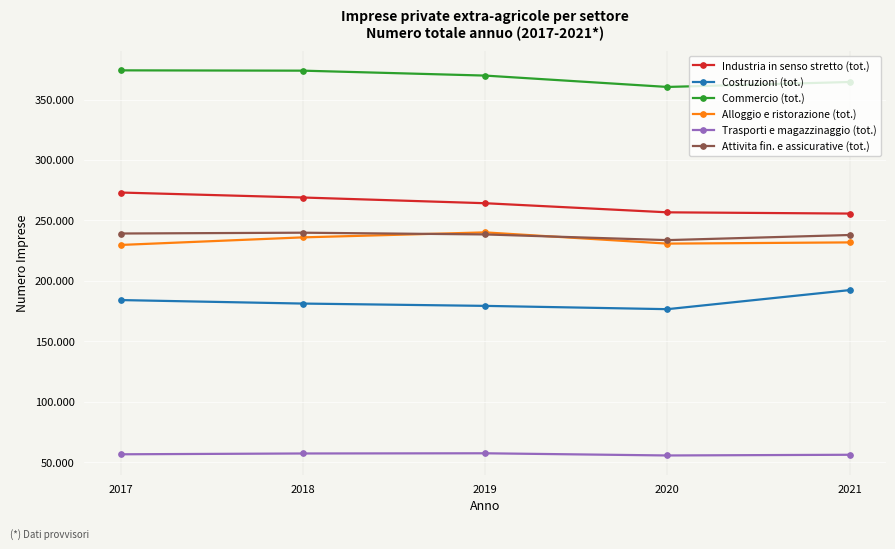

True or false: Costruzioni (tot.) has more than 2 interior local peaks.

False